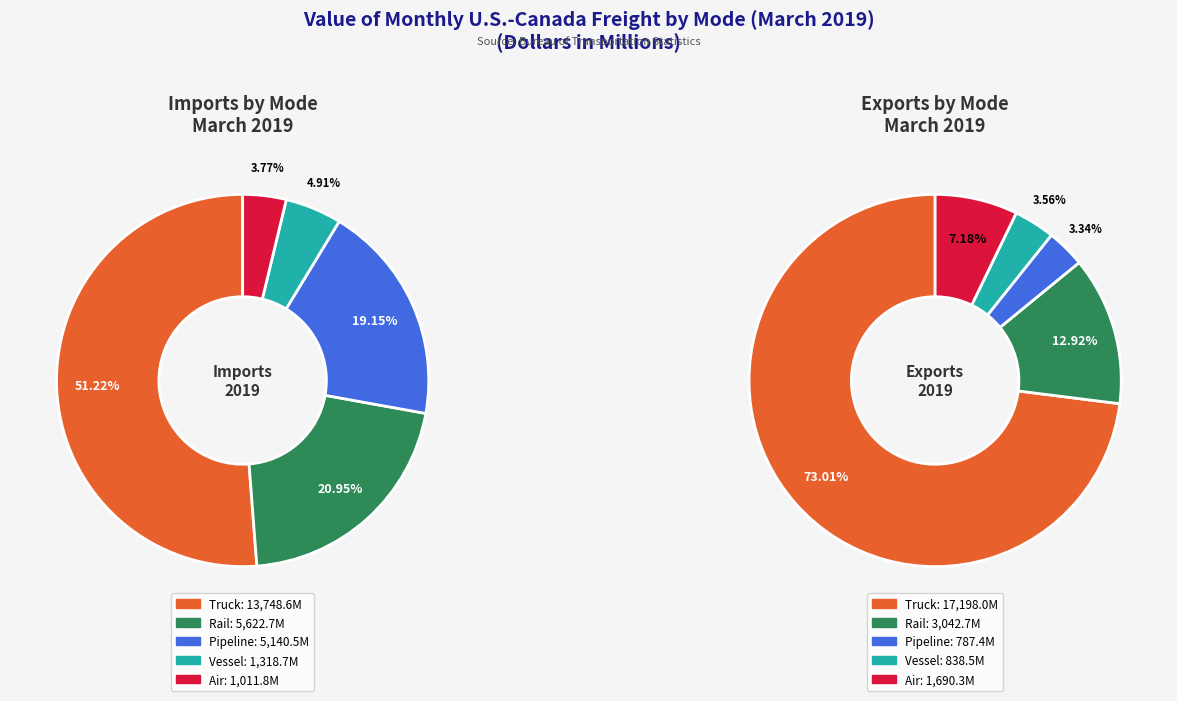

Rank the series by their average value, from highest to lowest.

imports_2019, exports_2019